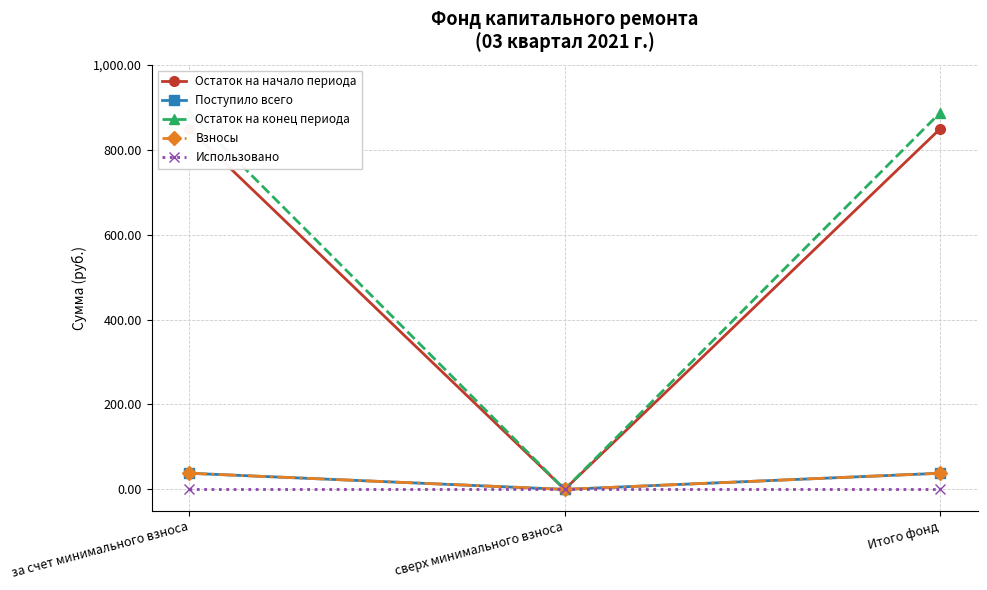

What are all the series names shown in the legend?

Остаток на начало периода, Поступило всего, Остаток на конец периода, Взносы, Использовано